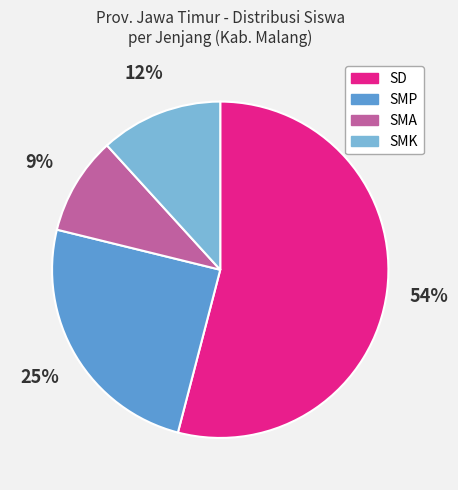

To the nearest percent, what is the average slice percentage?

25%